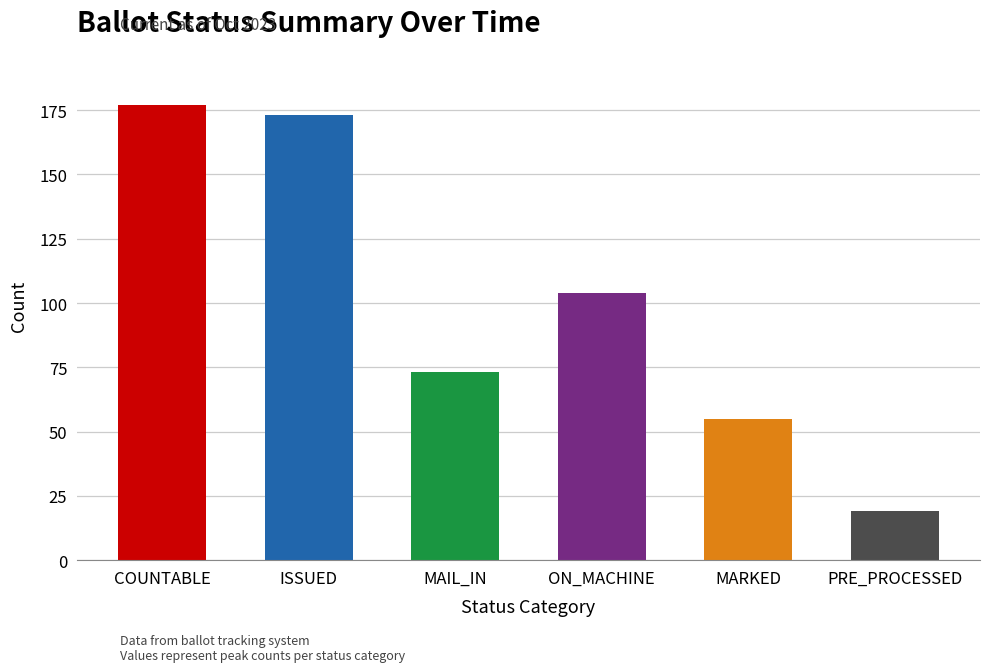

Which has a higher value, 17 or 31?

31